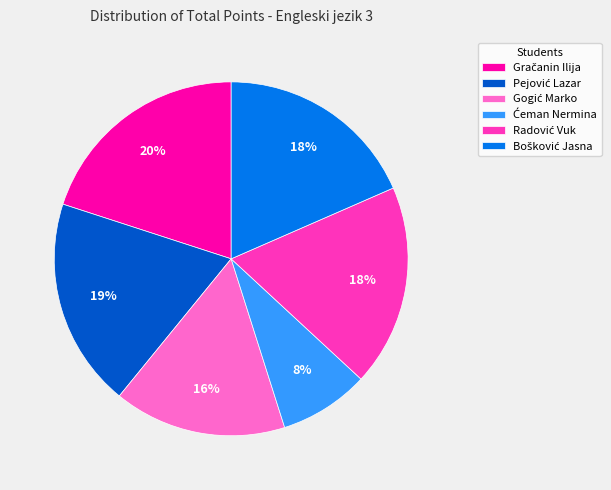

To the nearest percent, what is the average slice percentage?

17%